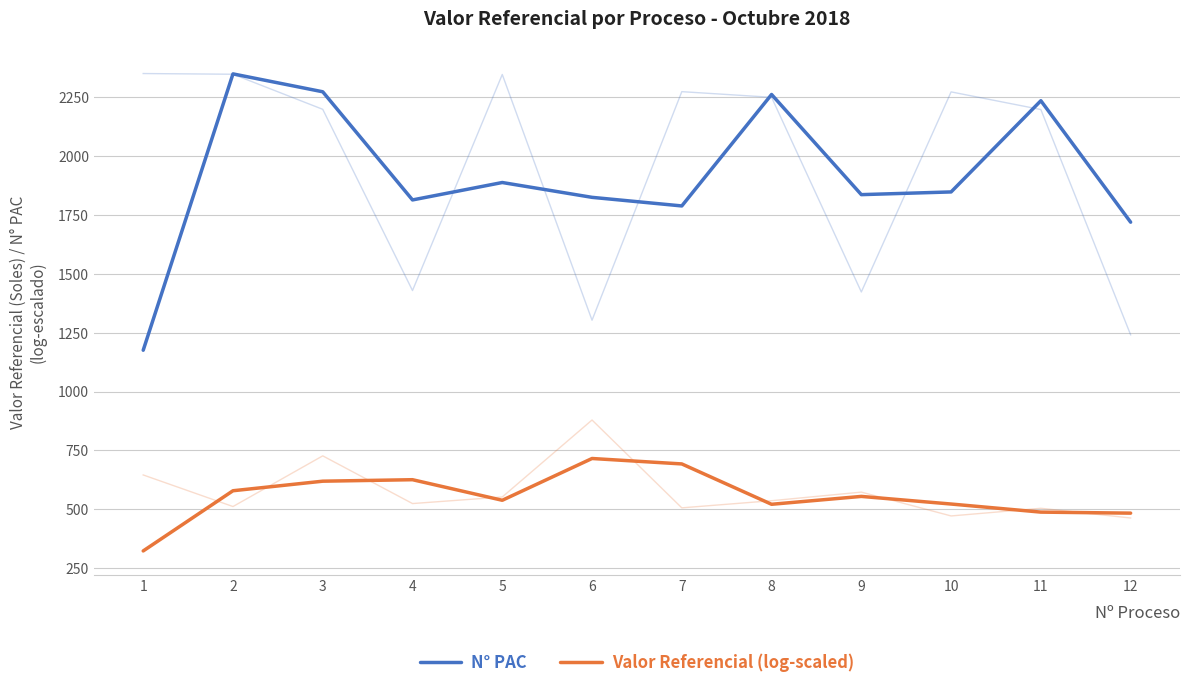

At which category does the chart reach its peak across all series?

2